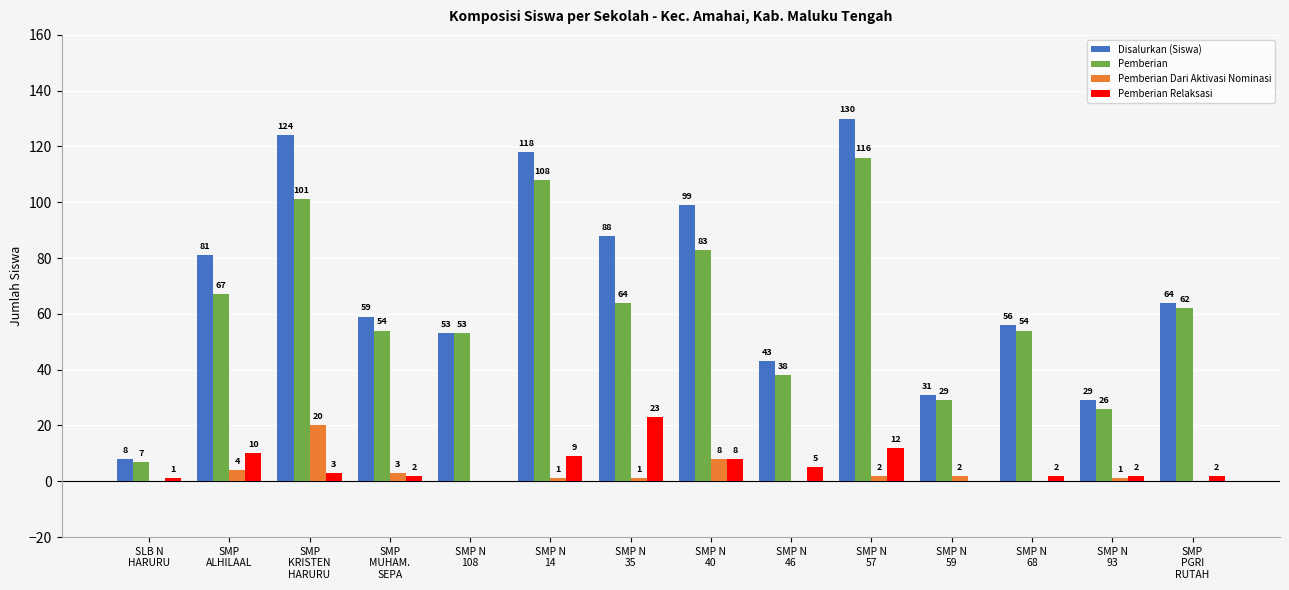

Which series has the largest range (max minus min)?

Disalurkan (Siswa)